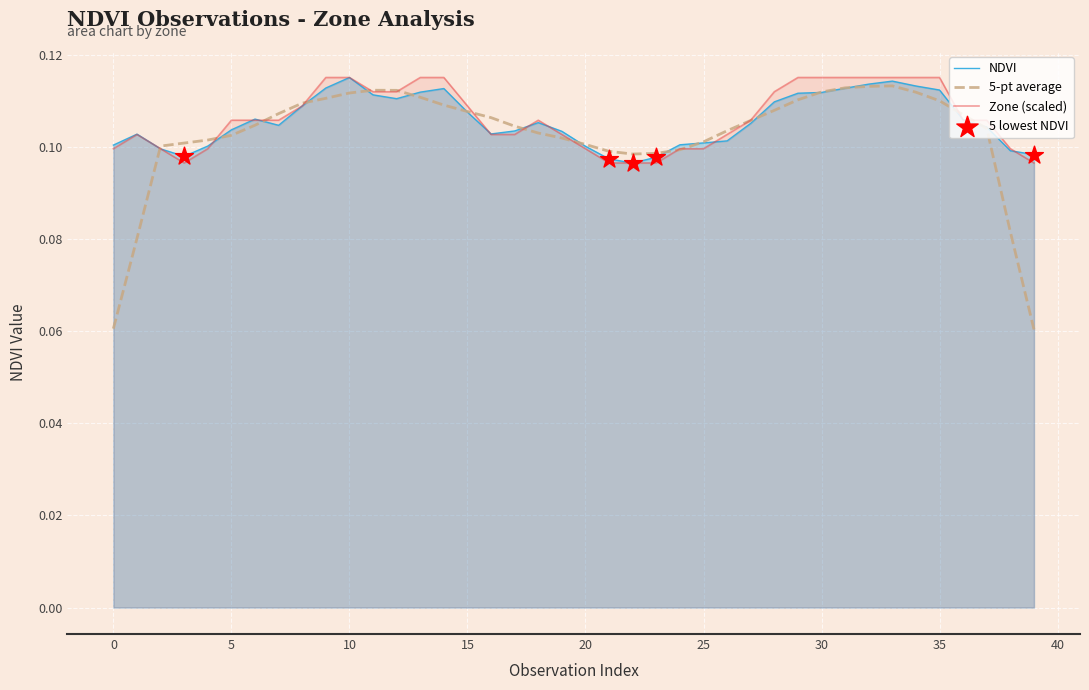

Which series has the largest Y range (max minus min)?

ndvi